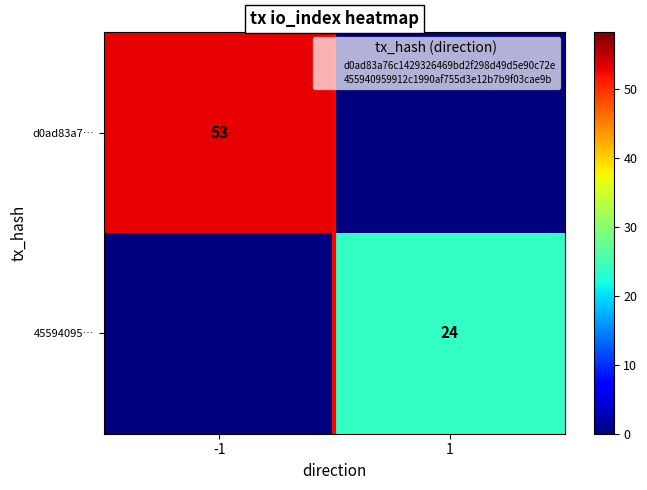

What is the difference between the 45594095… values at 1 and -1?

24